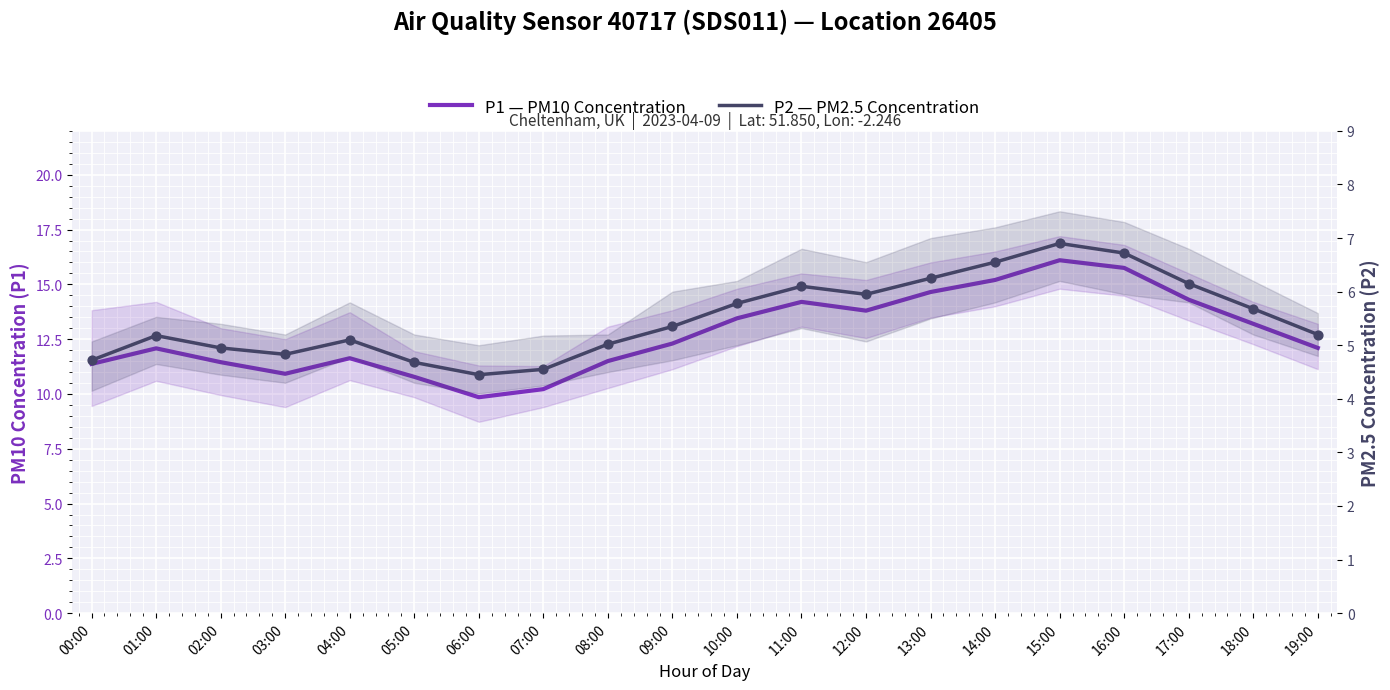

What is the total value across all series at 08:00?

16.5